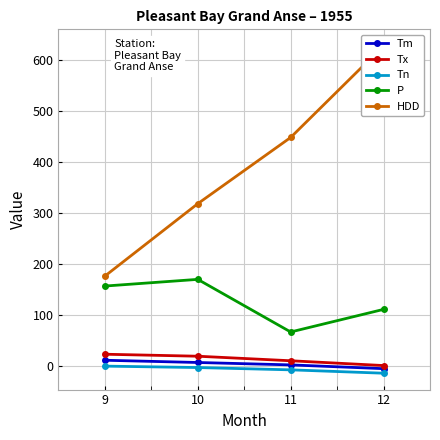

Count the number of data series in this chart.

5